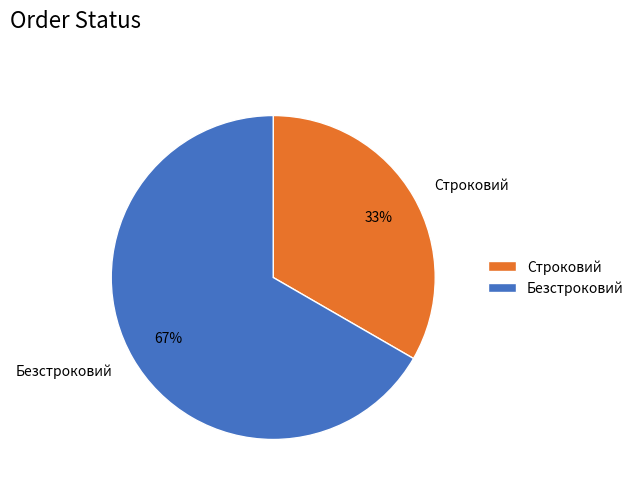

Approximately how many times larger is the value at Безстроковий compared to Строковий?

2.0